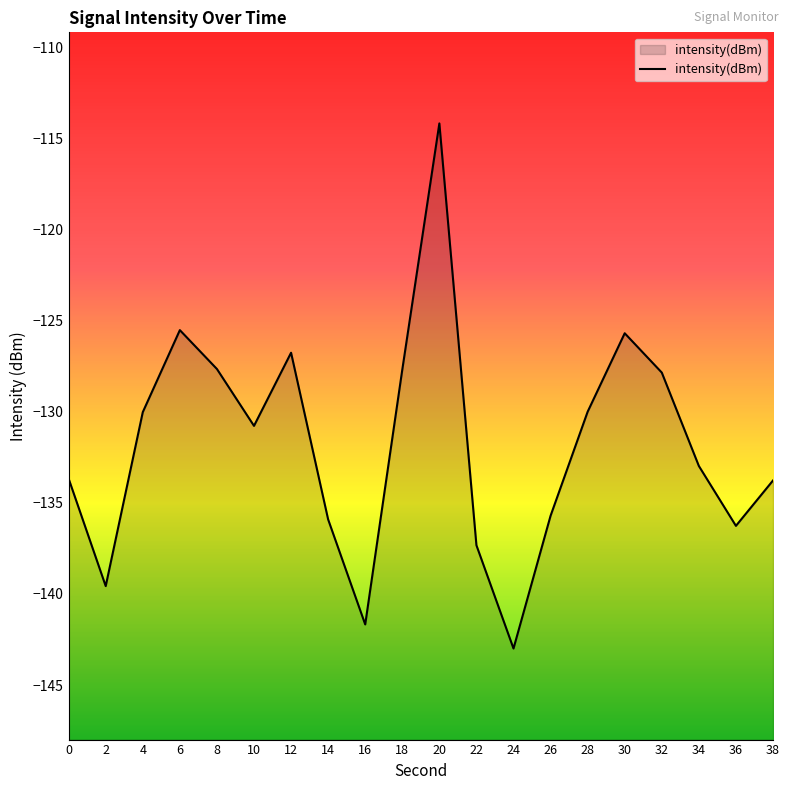

Is it true that the value at 16 is -141.7?

True